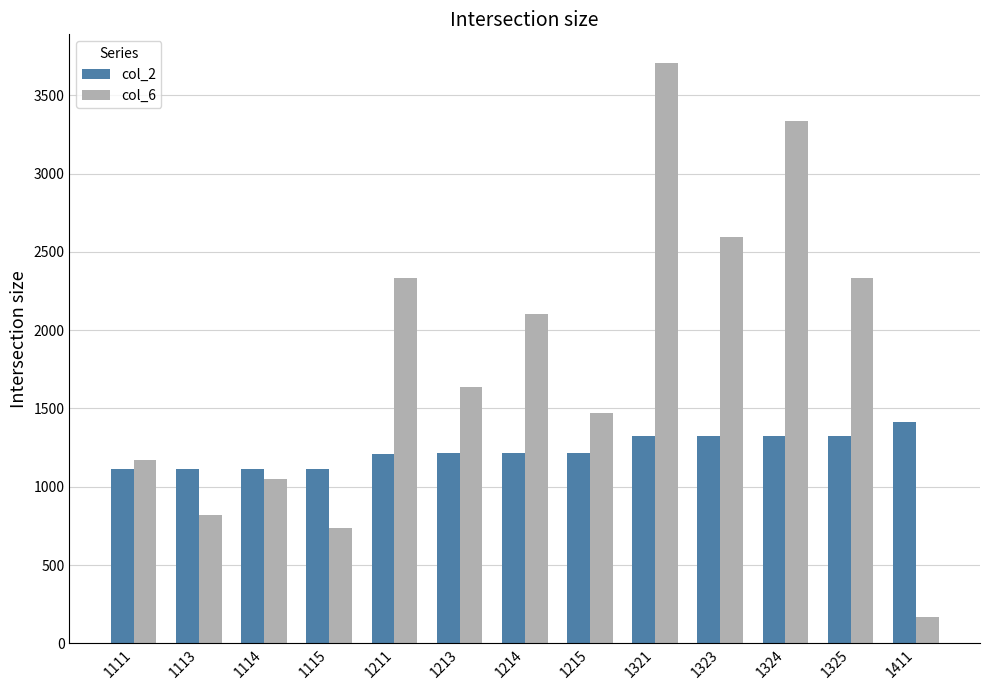

What is the highest value of the col_6 series?

3704